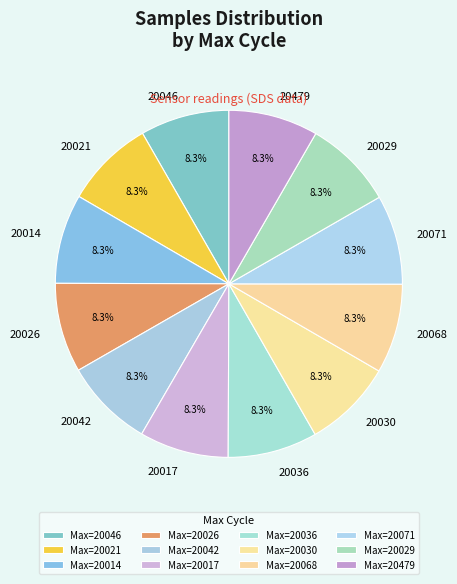

To the nearest percent, what is the average slice percentage?

8%